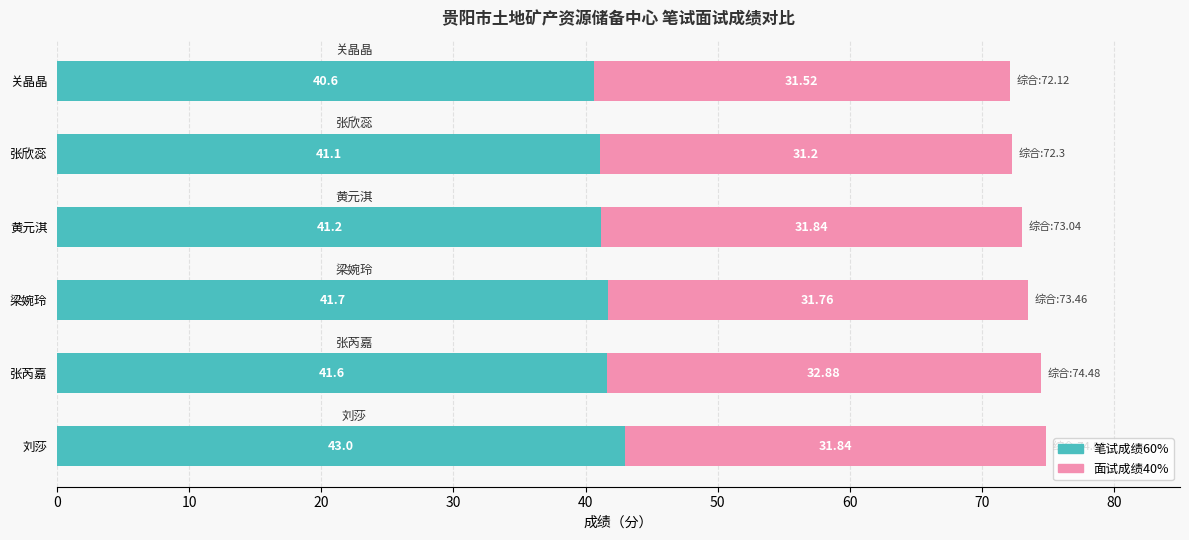

At which category is the sum across all series the highest?

刘莎